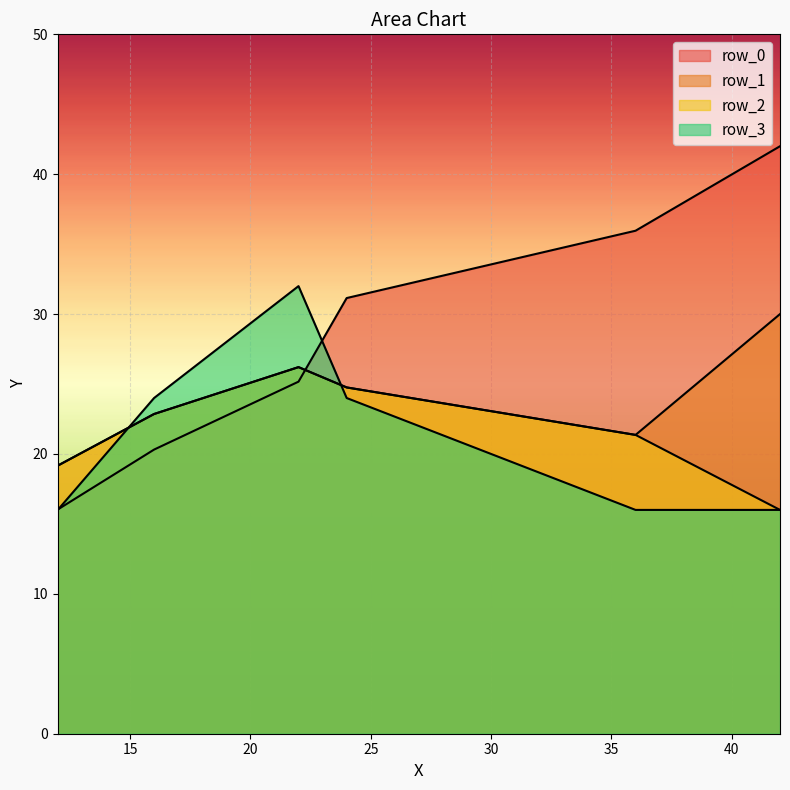

What is the value of the row_0 point at the 6th from the left?

42.0